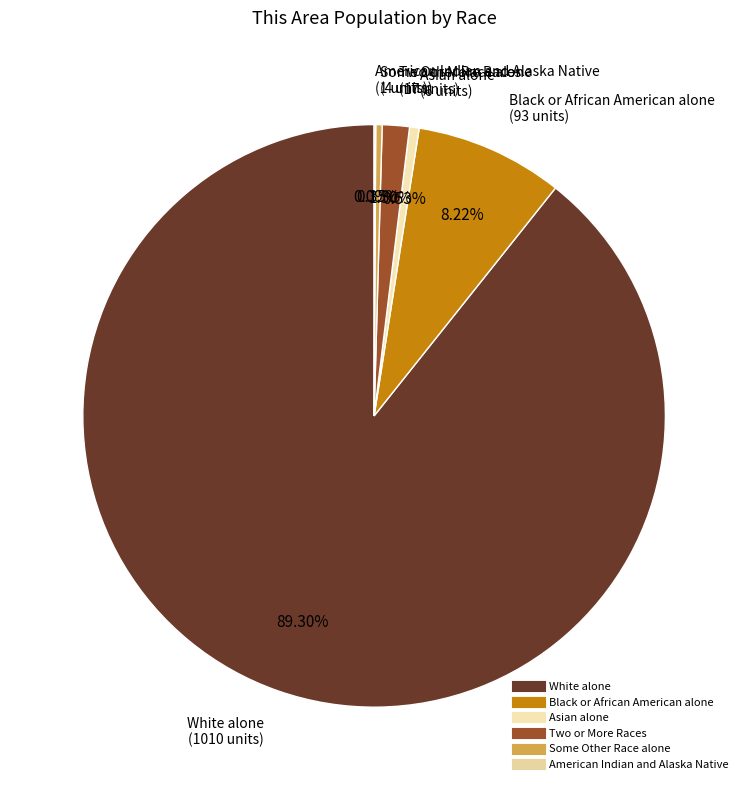

Combined, what portion of the pie is Asian alone and Two or More Races?

2.0%